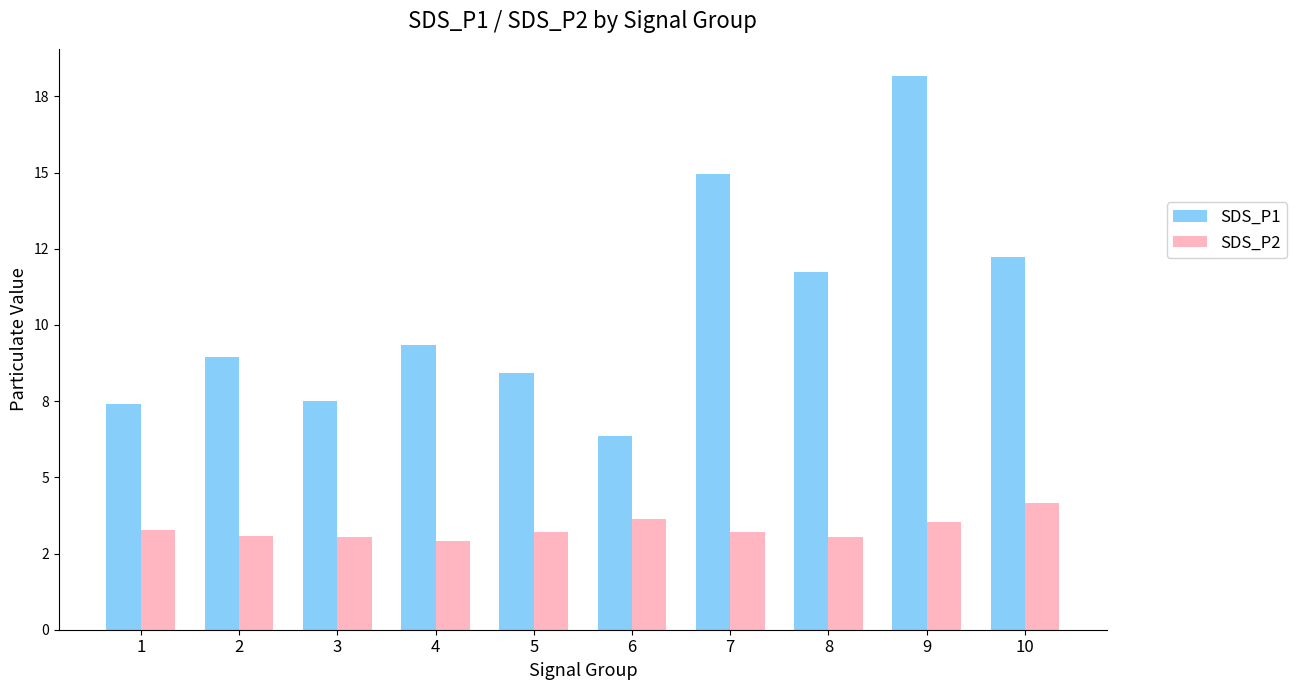

Does the chart contain any negative values?

No